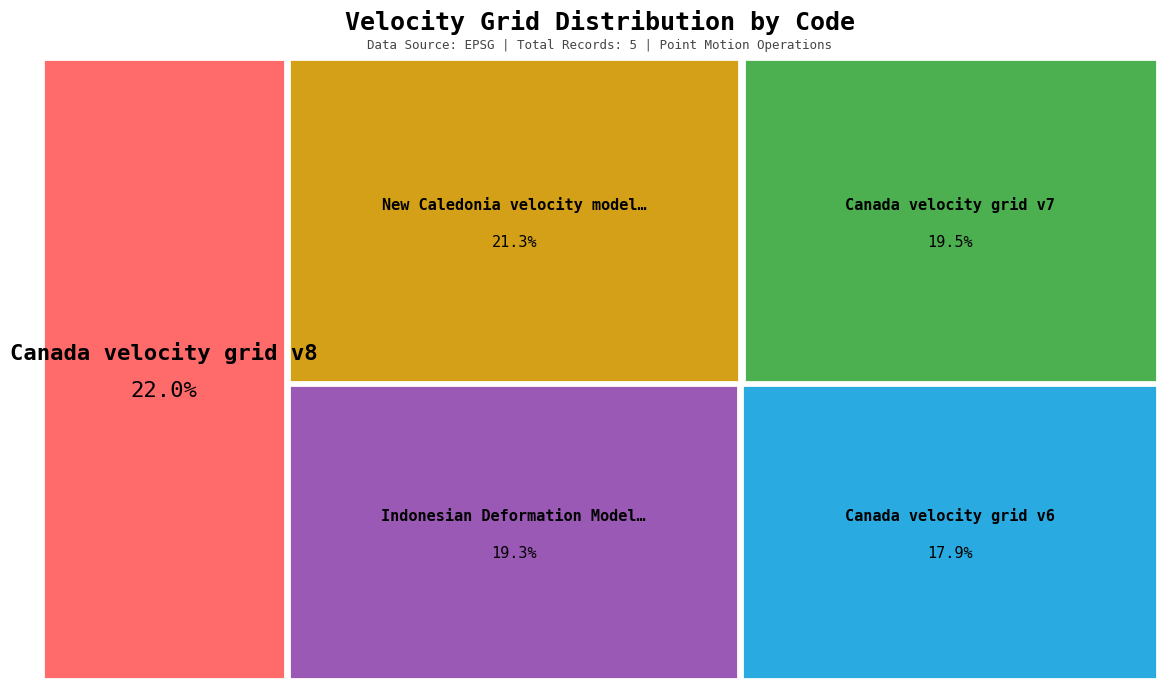

What percentage is the New Caledonia velocity model 2015 slice, to the nearest percent?

21%